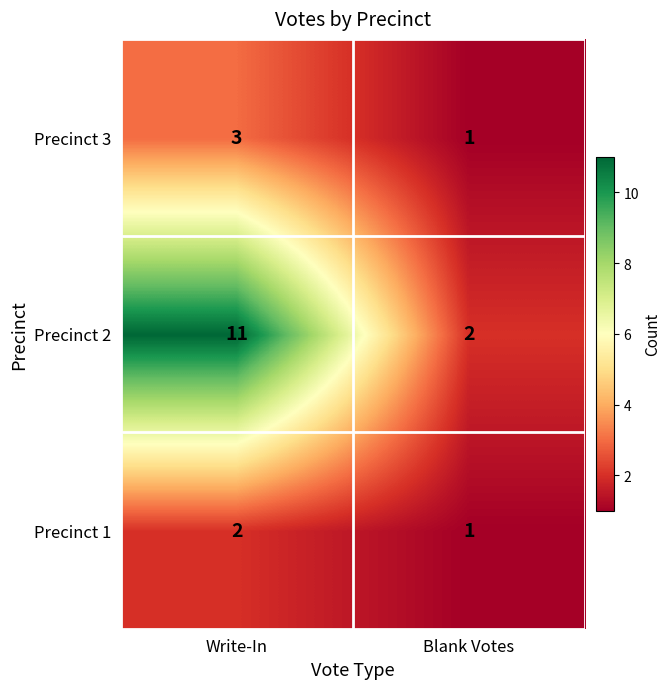

How many data points in Precinct 1 are less than 2?

1